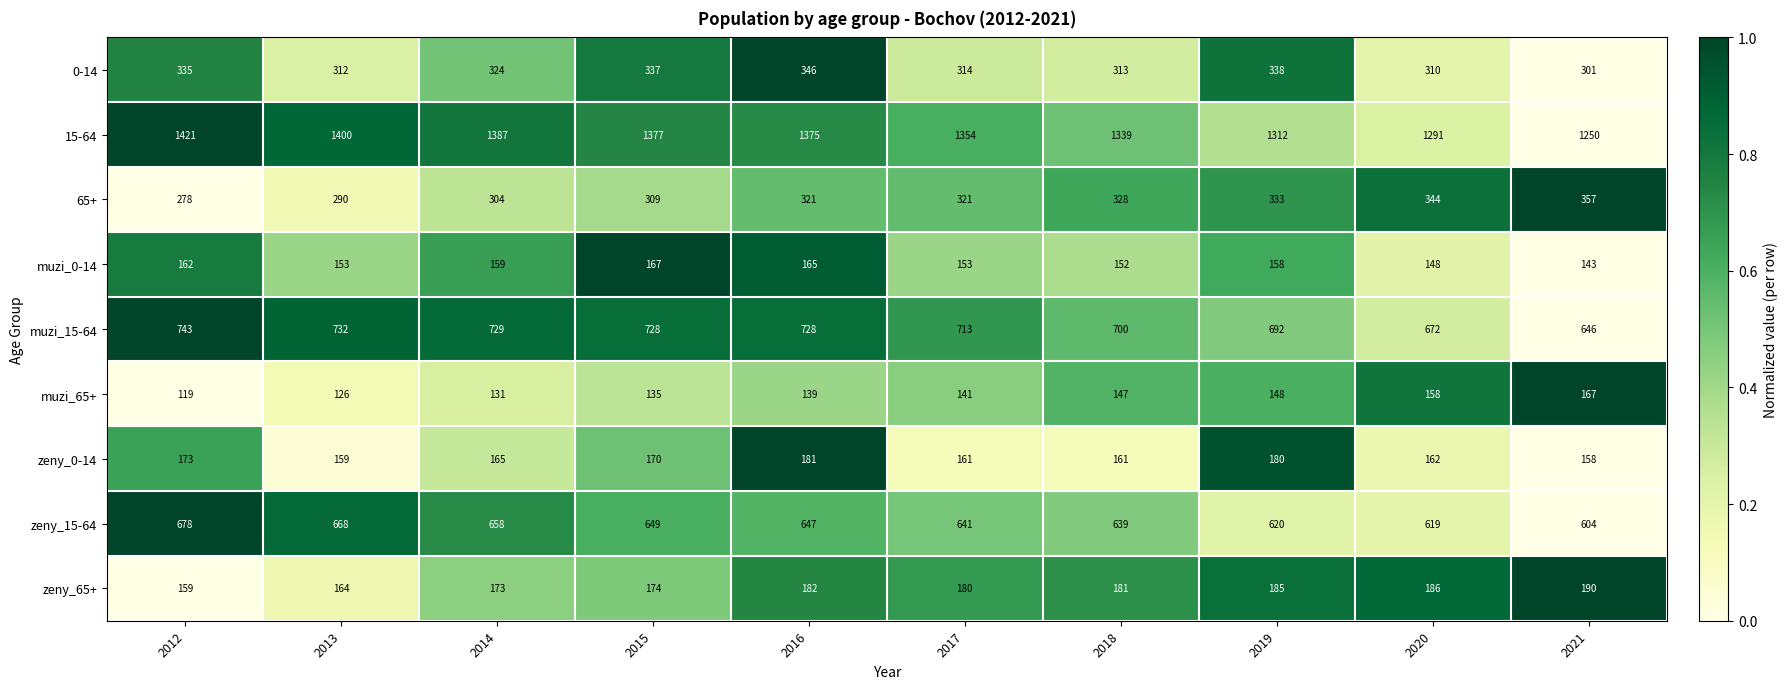

At which category is the sum across all series the highest?

2016